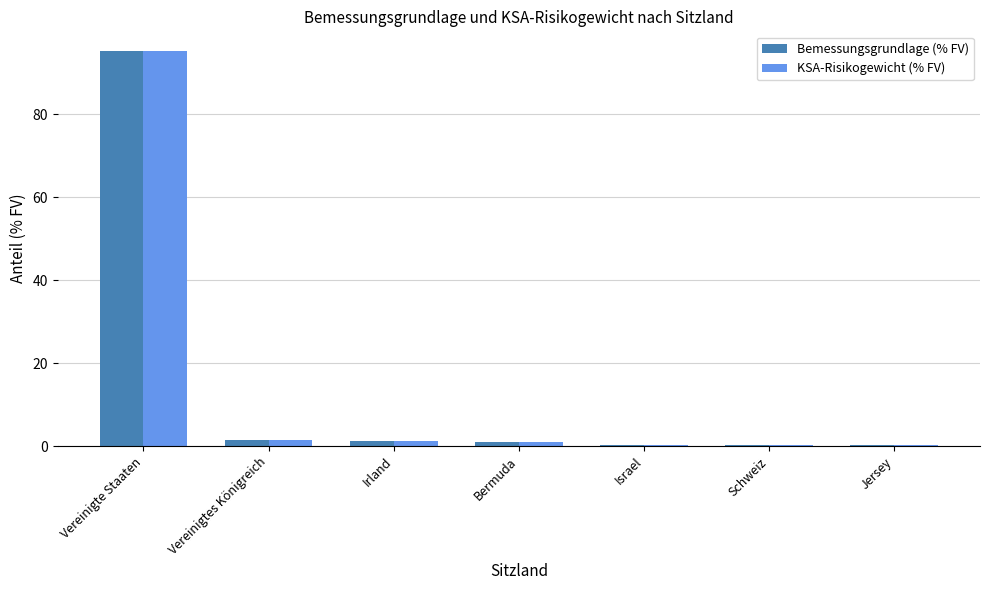

Which category has the highest value in the Bemessungsgrundlage (% FV) series?

Vereinigte Staaten